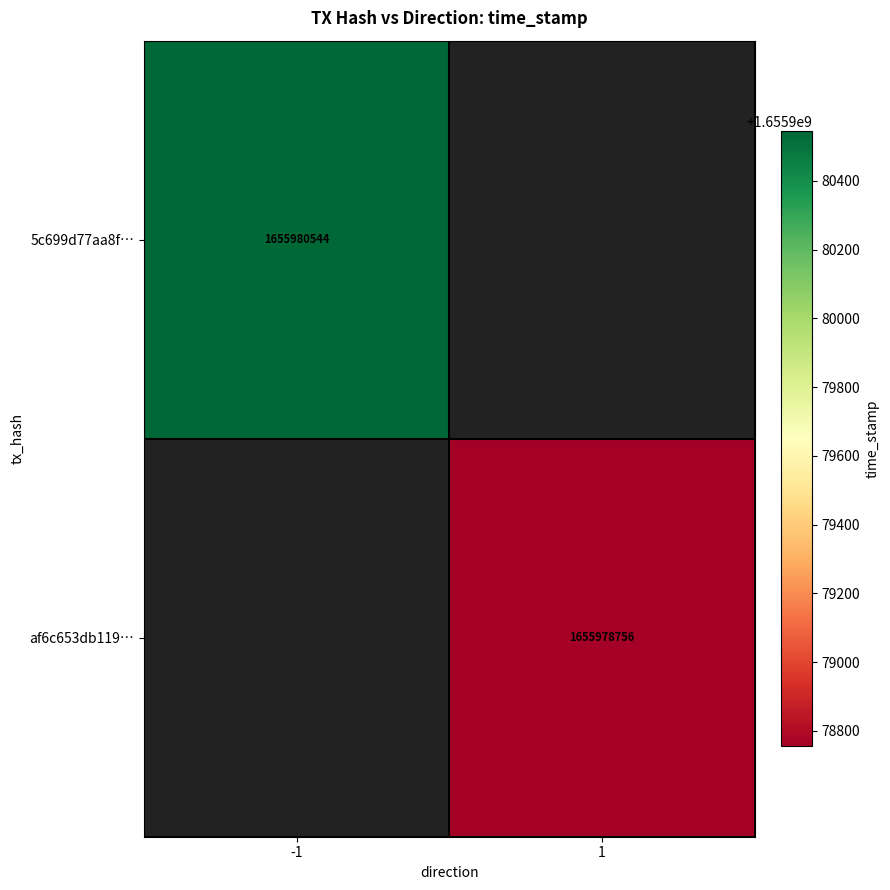

At how many categories does at least one series exceed 1655978875?

1